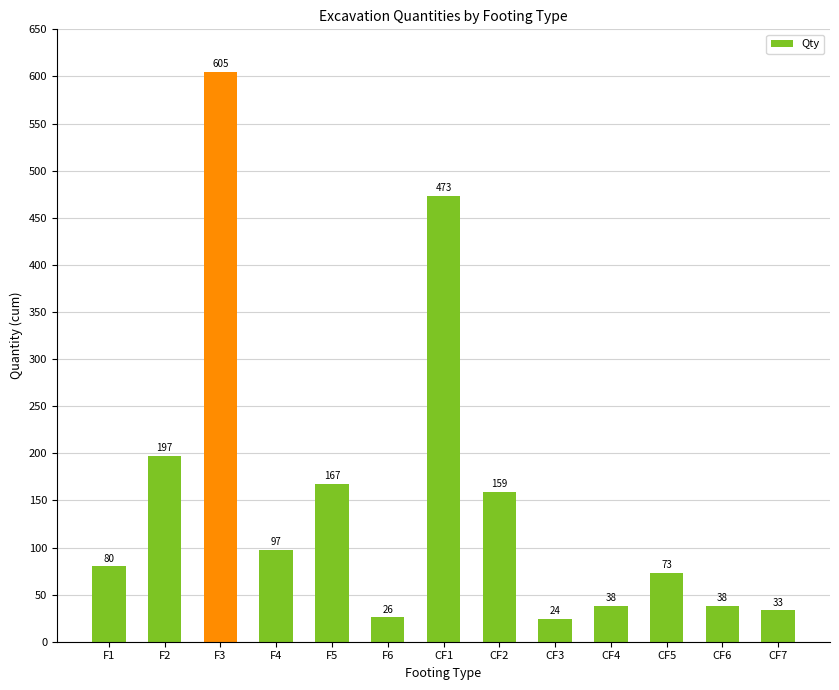

What is the sum of the values at CF5 and F1?

153.3